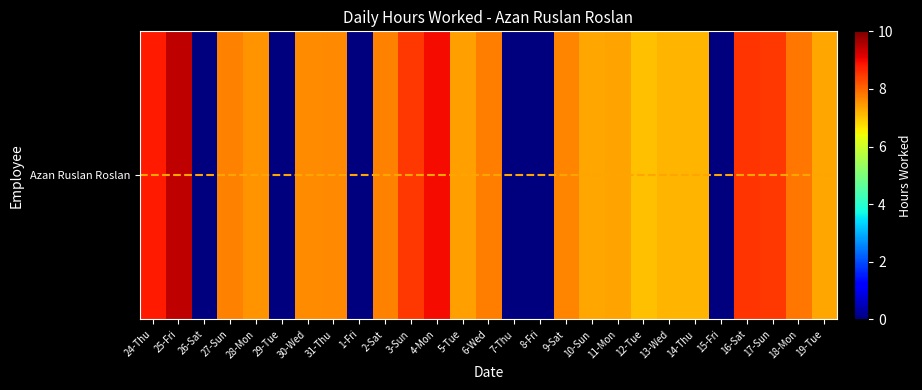

Rank the categories by value from highest to lowest.

25-Fri, 4-Mon, 24-Thu, 16-Sat, 3-Sun, 17-Sun, 18-Mon, 6-Wed, 27-Sun, 2-Sat, 9-Sat, 31-Thu, 30-Wed, 28-Mon, 5-Tue, 11-Mon, 10-Sun, 19-Tue, 14-Thu, 13-Wed, 12-Tue, 26-Sat, 29-Tue, 1-Fri, 7-Thu, 8-Fri, 15-Fri